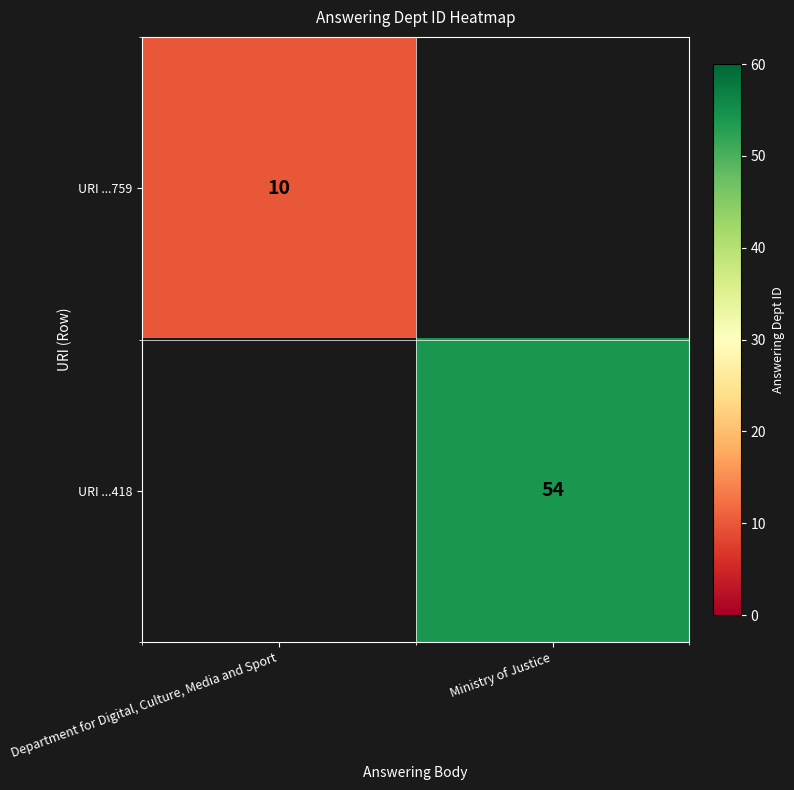

The row_0 series shows 3 at Ministry of Justice. True or false?

False